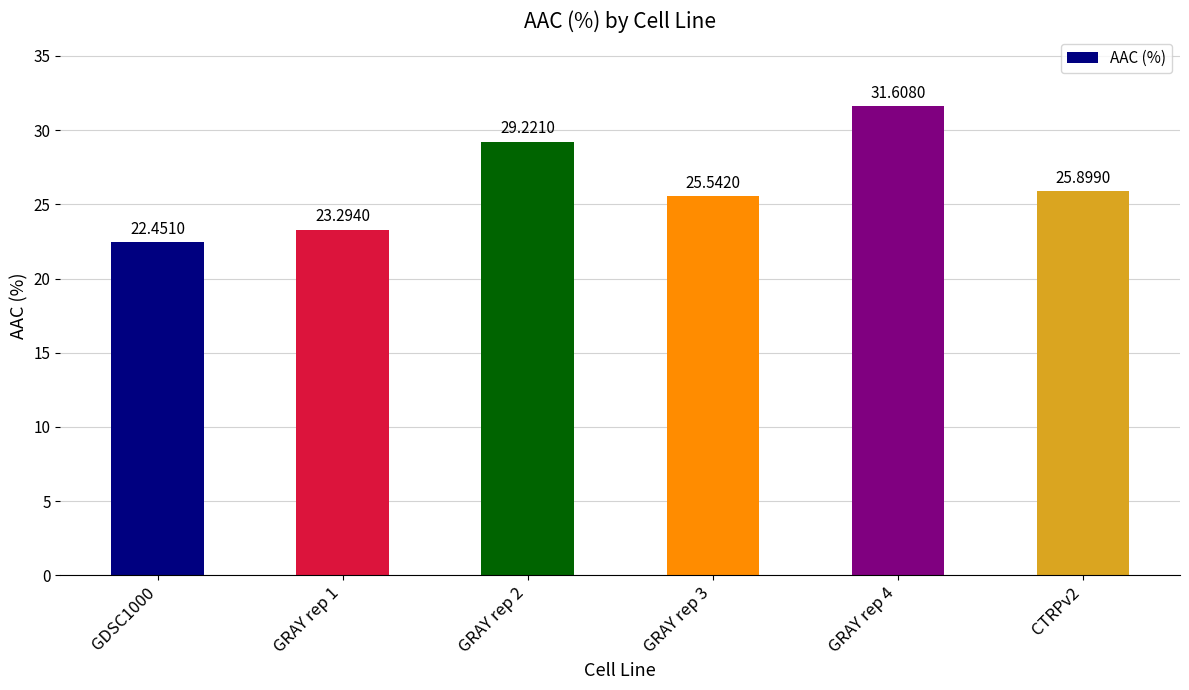

What is the sum of all values?

158.0